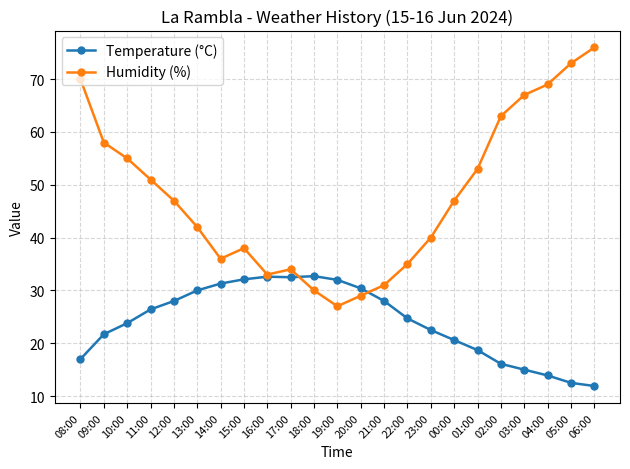

List the series in order of their overall mean, lowest first.

Temperature (°C), Humidity (%)